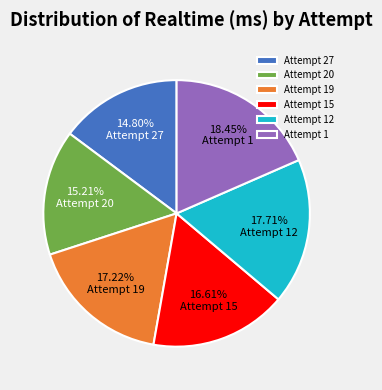

True or false: Attempt 1 accounts for 18% of the total.

True